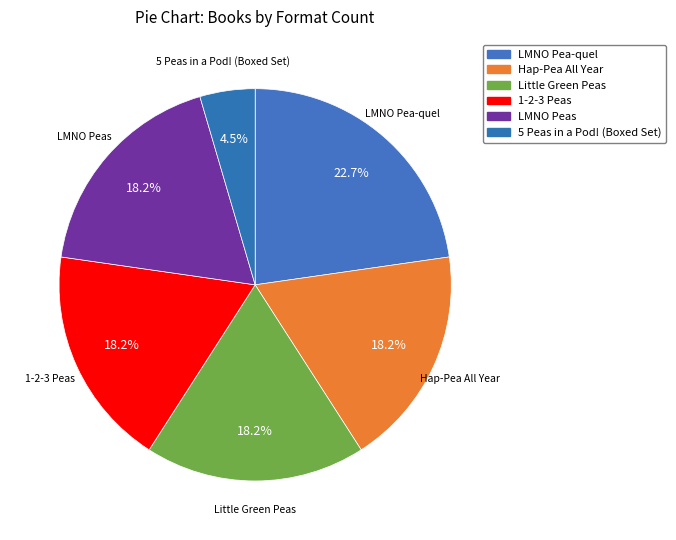

To the nearest percent, what is the average slice percentage?

17%